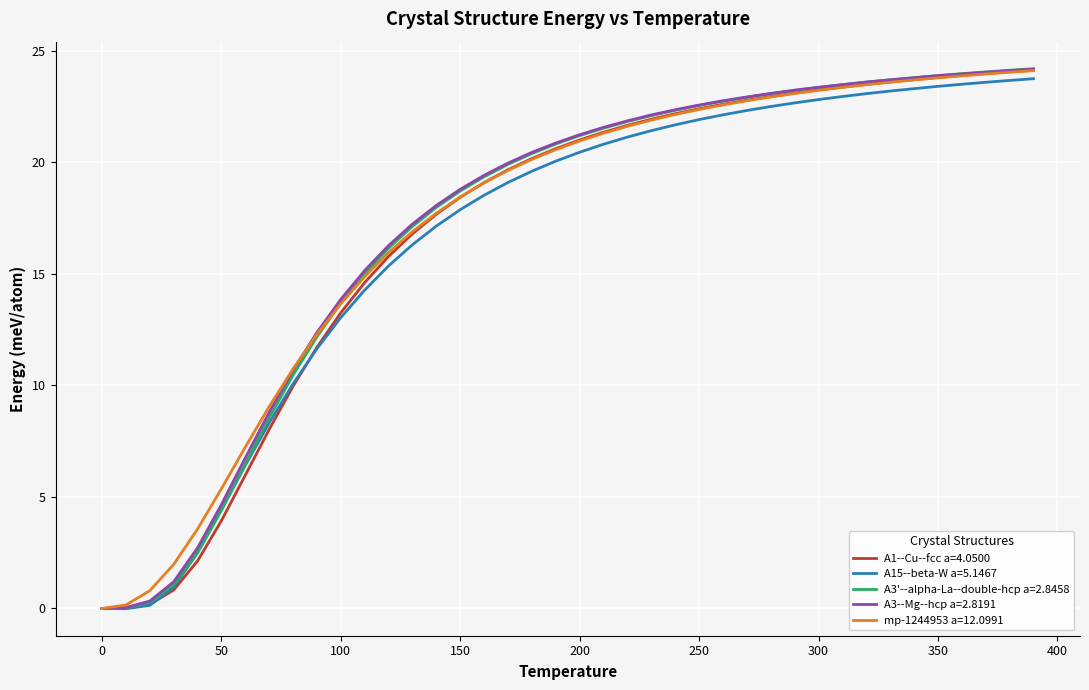

At how many categories does at least one series exceed 3?

36